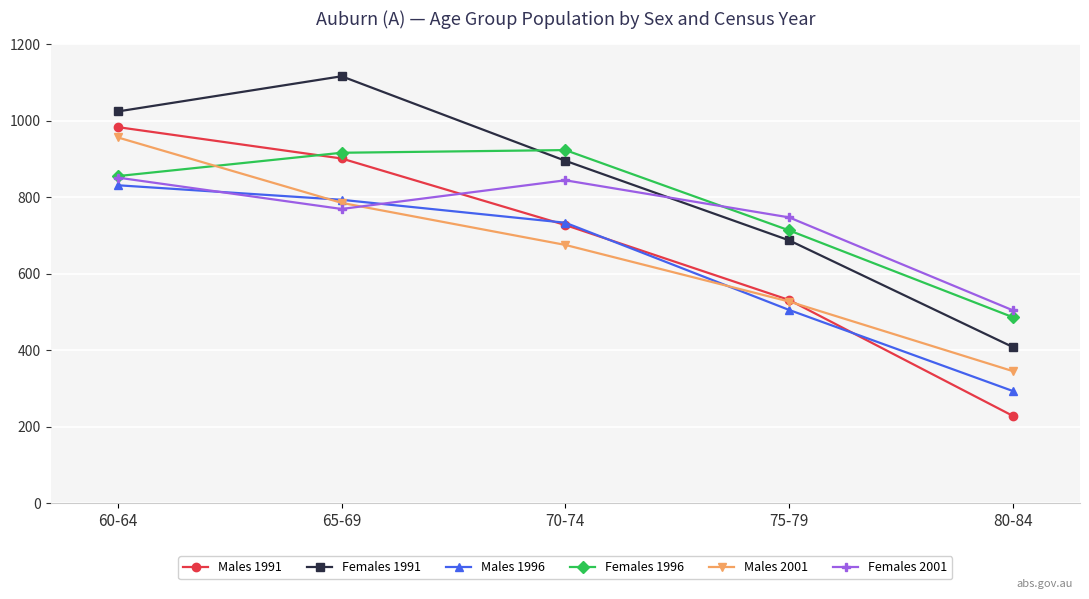

Where do Males 1991 and Females 1996 first cross each other?

60-64 and 65-69